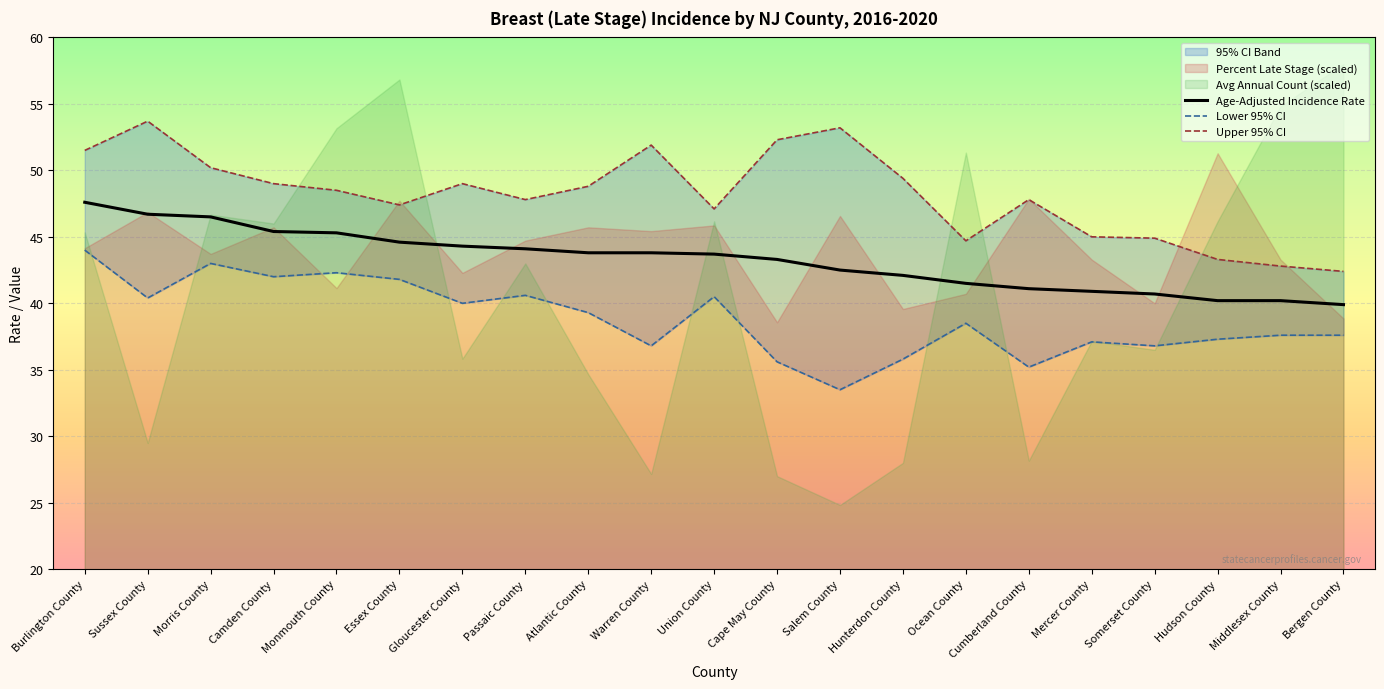

Reading right to left, list all the values displayed in this chart.

Age-Adjusted Incidence Rate: Bergen County=39.9	Middlesex County=40.2	Hudson County=40.2	Somerset County=40.7	Mercer County=40.9	Cumberland County=41.1	Ocean County=41.5	Hunterdon County=42.1	Salem County=42.5	Cape May County=43.3	Union County=43.7	Warren County=43.8	Atlantic County=43.8	Passaic County=44.1	Gloucester County=44.3	Essex County=44.6	Monmouth County=45.3	Camden County=45.4	Morris County=46.5	Sussex County=46.7	Burlington County=47.6
Lower 95% CI: Bergen County=37.6	Middlesex County=37.6	Hudson County=37.3	Somerset County=36.8	Mercer County=37.1	Cumberland County=35.2	Ocean County=38.5	Hunterdon County=35.8	Salem County=33.5	Cape May County=35.6	Union County=40.5	Warren County=36.8	Atlantic County=39.3	Passaic County=40.6	Gloucester County=40.0	Essex County=41.8	Monmouth County=42.3	Camden County=42.0	Morris County=43.0	Sussex County=40.4	Burlington County=44.0
Upper 95% CI: Bergen County=42.4	Middlesex County=42.8	Hudson County=43.3	Somerset County=44.9	Mercer County=45.0	Cumberland County=47.8	Ocean County=44.7	Hunterdon County=49.4	Salem County=53.2	Cape May County=52.3	Union County=47.1	Warren County=51.9	Atlantic County=48.8	Passaic County=47.8	Gloucester County=49.0	Essex County=47.4	Monmouth County=48.5	Camden County=49.0	Morris County=50.2	Sussex County=53.7	Burlington County=51.5